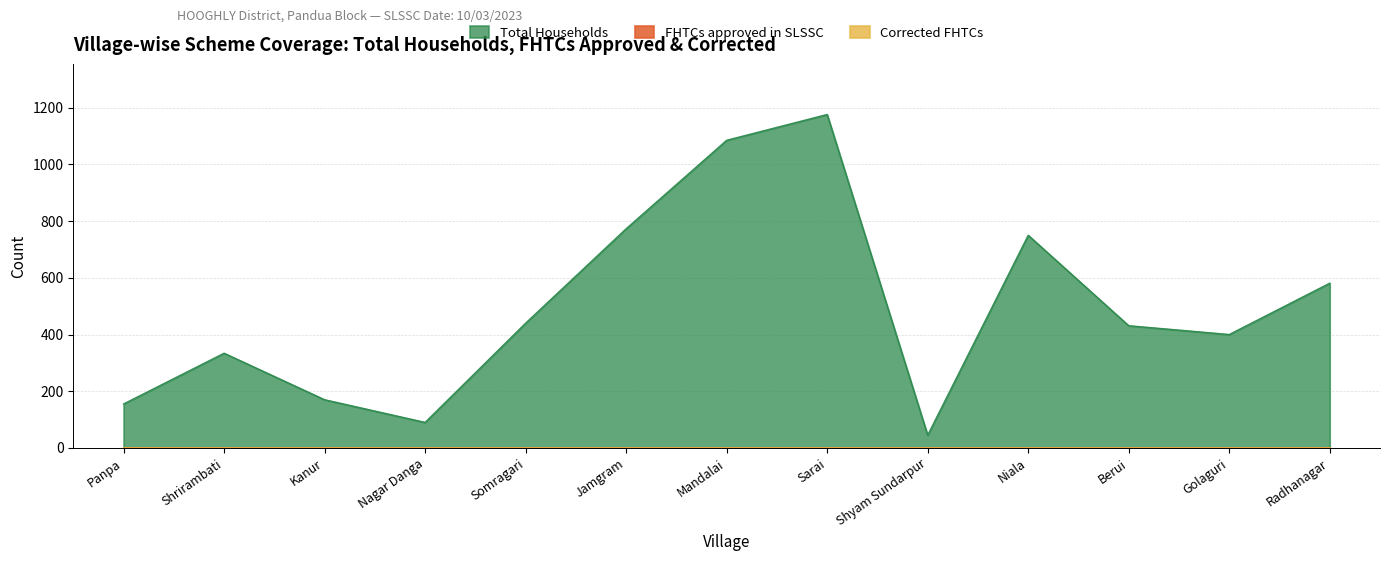

How many distinct data groups are displayed?

3